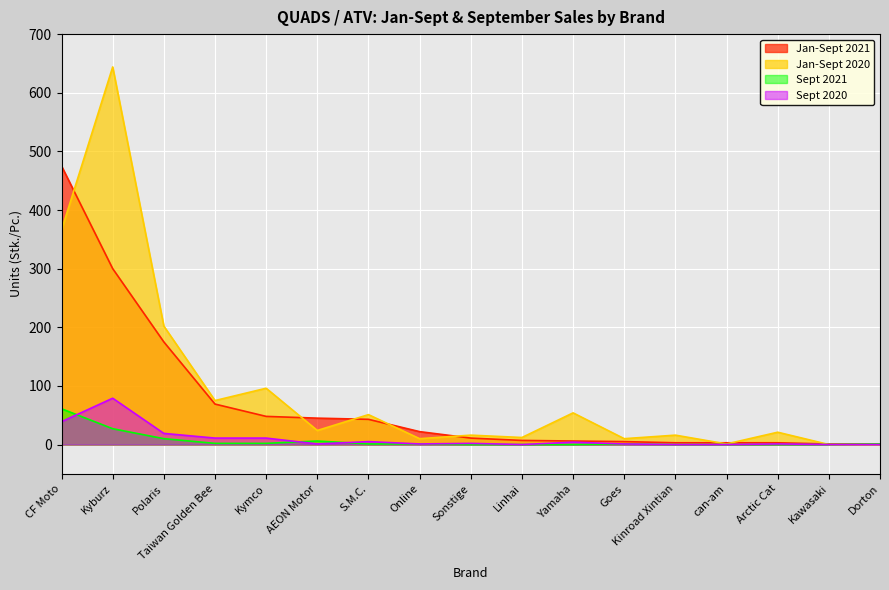

Is it true that Jan-Sept 2021 equals 22 at Online?

True